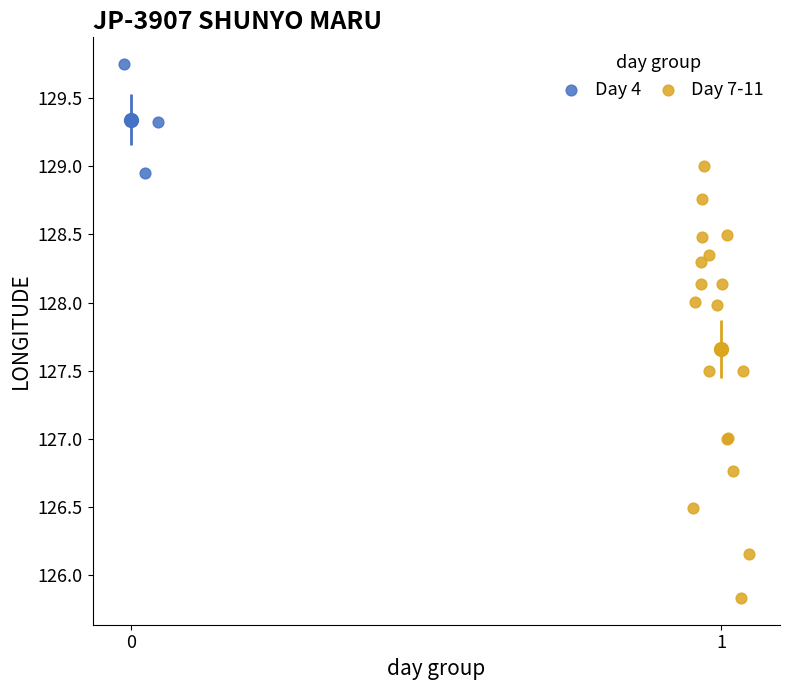

Which series contains the highest Y value?

Day 4